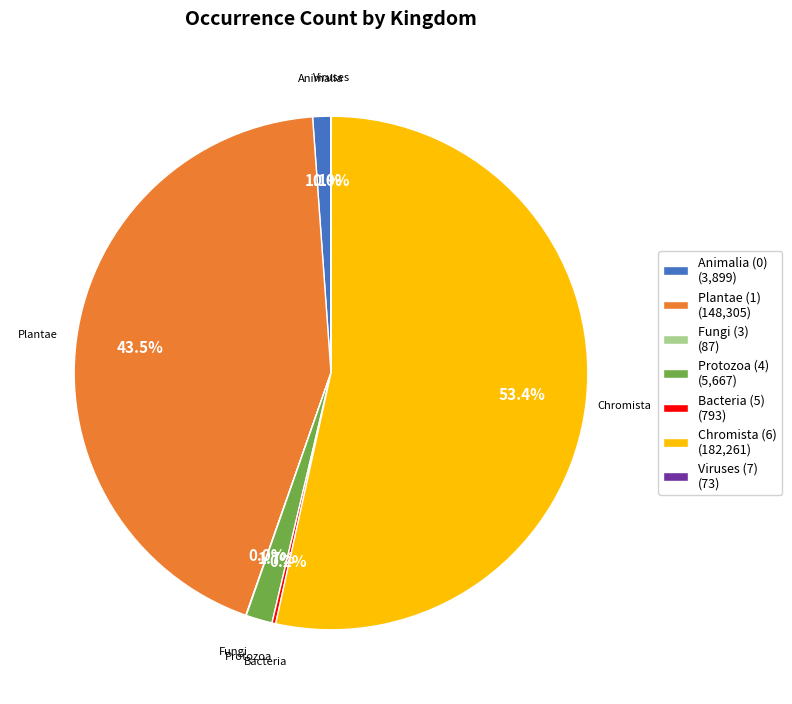

To the nearest percent, what is the average slice percentage?

14%